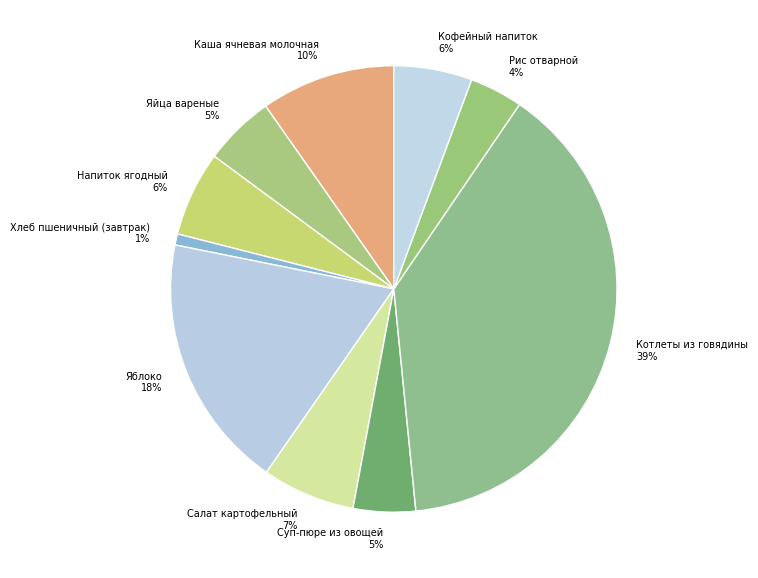

The Суп-пюре из овощей slice represents 15% of the pie. True or false?

False